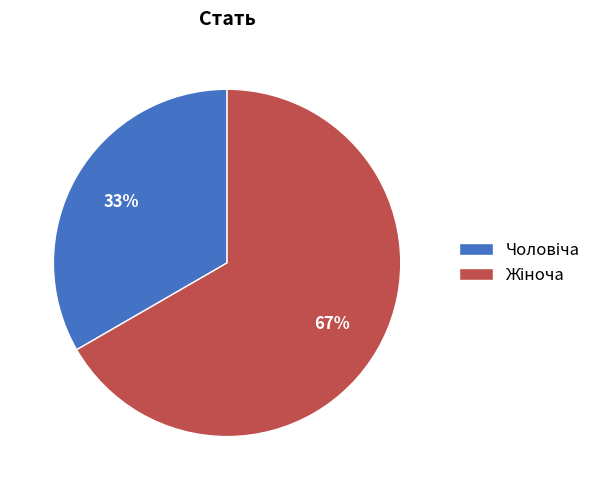

To the nearest percent, what is the average slice percentage?

50%